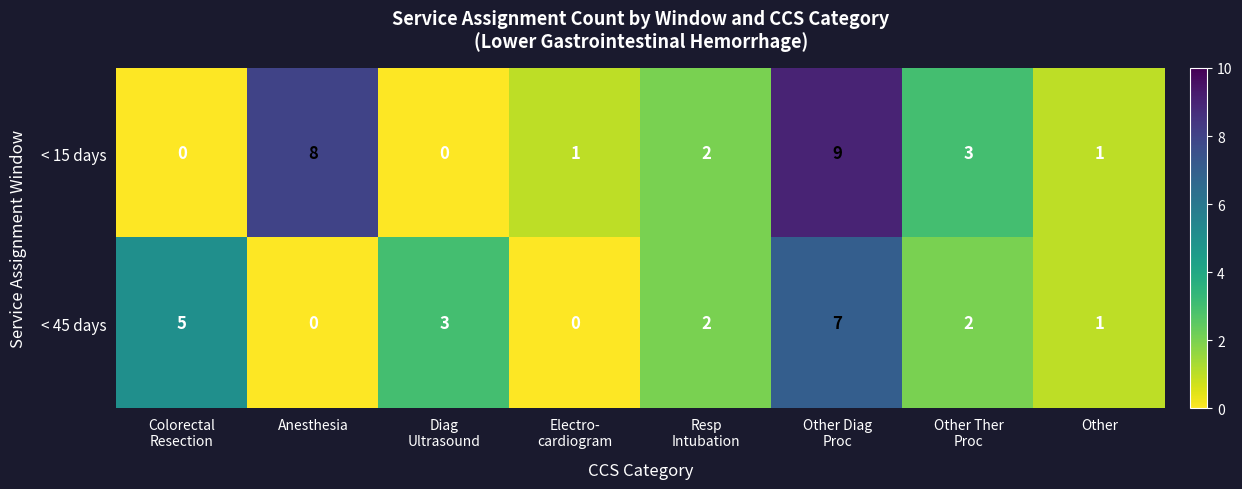

What is the total value across all series at Resp
Intubation?

4